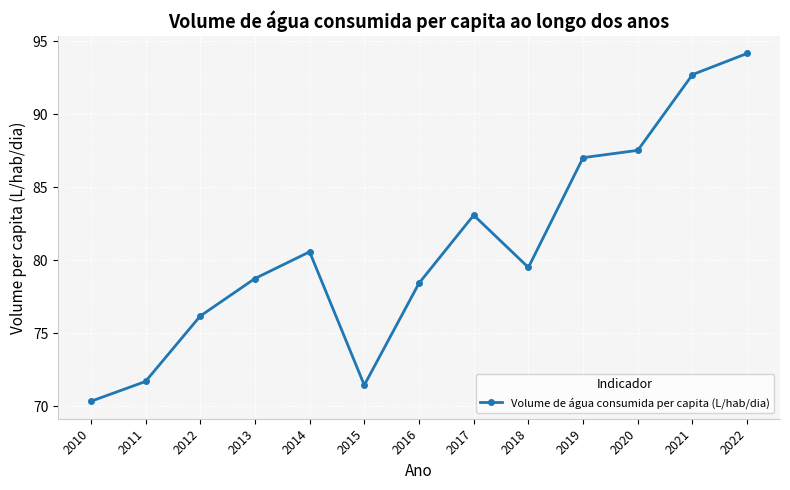

Which has a higher value, 2018 or 2017?

2017